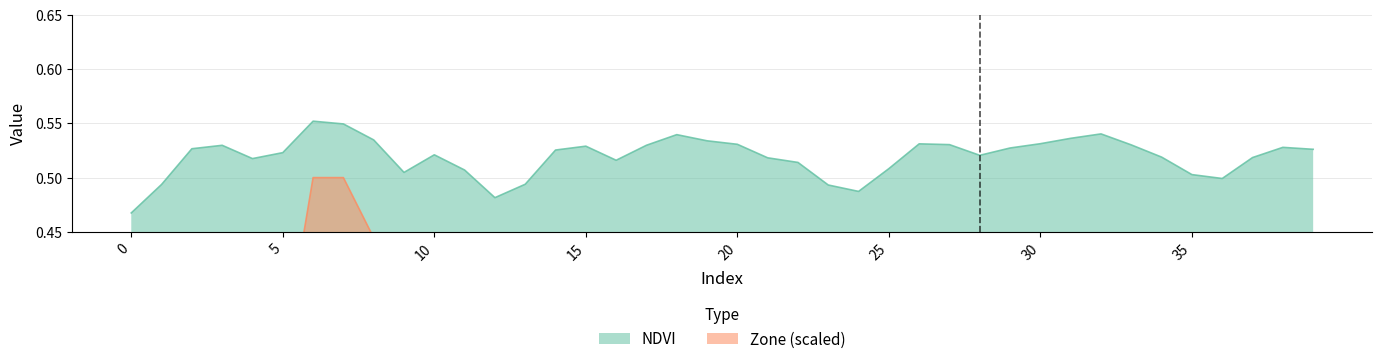

Which has a higher value, 11 or 5?

5